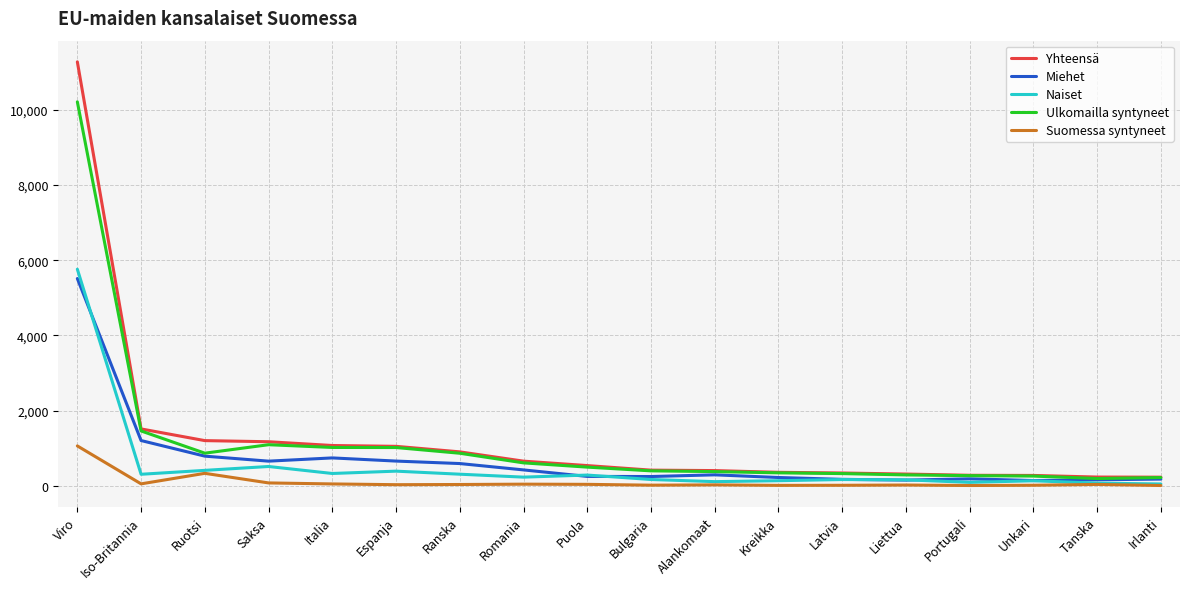

The Suomessa syntyneet series shows 37 at Ranska. True or false?

True